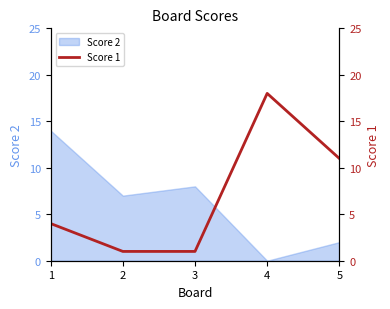

What is the change in value from 3 to 5?

+10